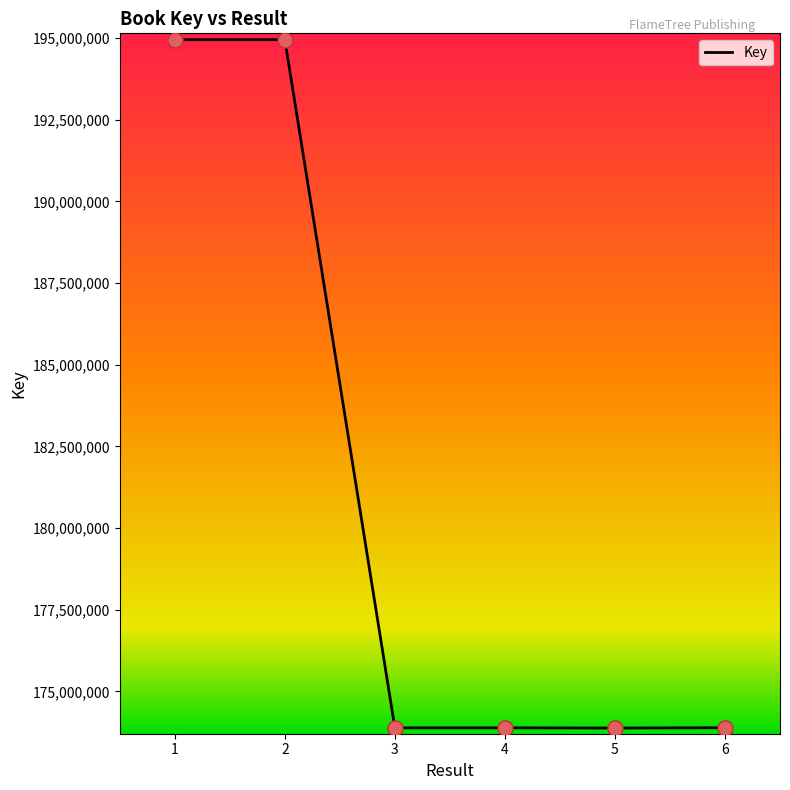

Approximately how many times larger is the value at 4 compared to 5?

1.0